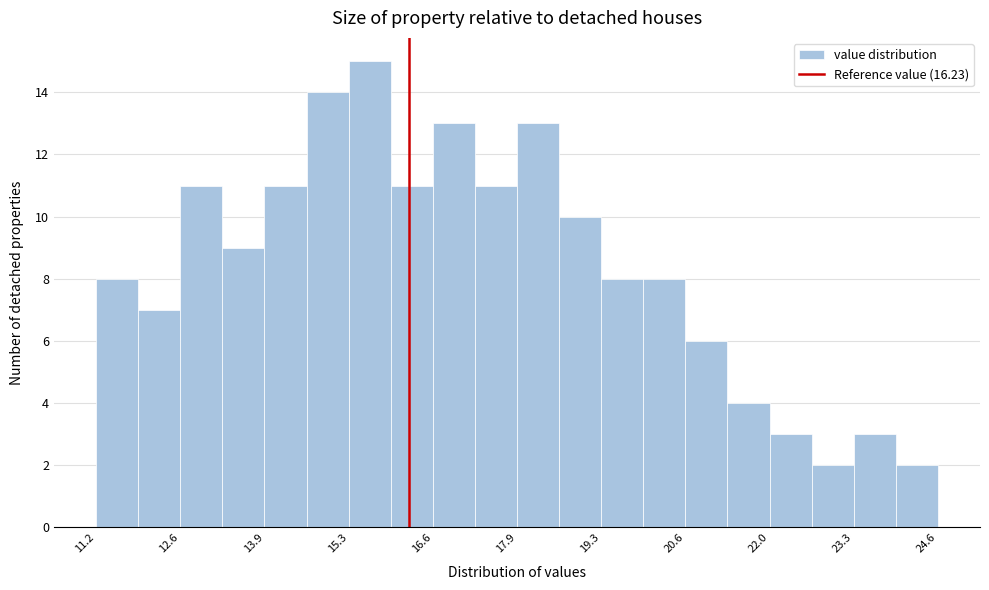

Around what value on the x-axis is the tallest bar? Give the approximate position of its centre, as read against the axis.

15.6